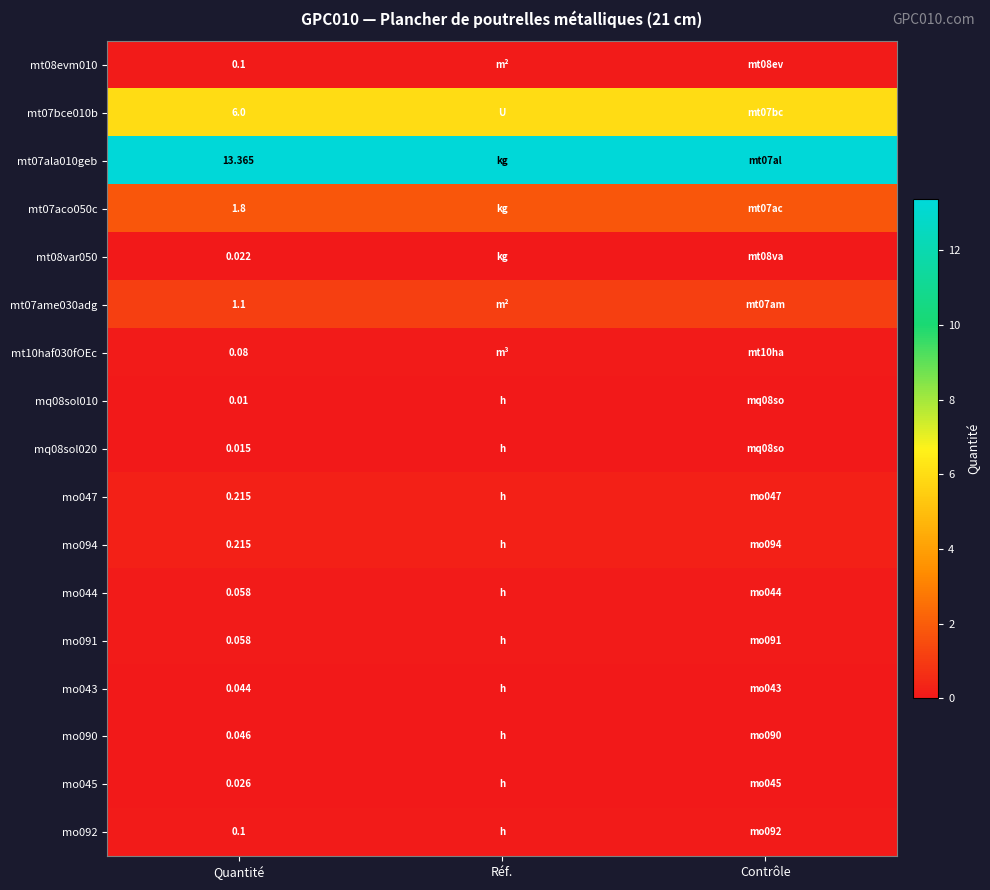

What is the difference between the highest and lowest values at Contrôle?

13.4